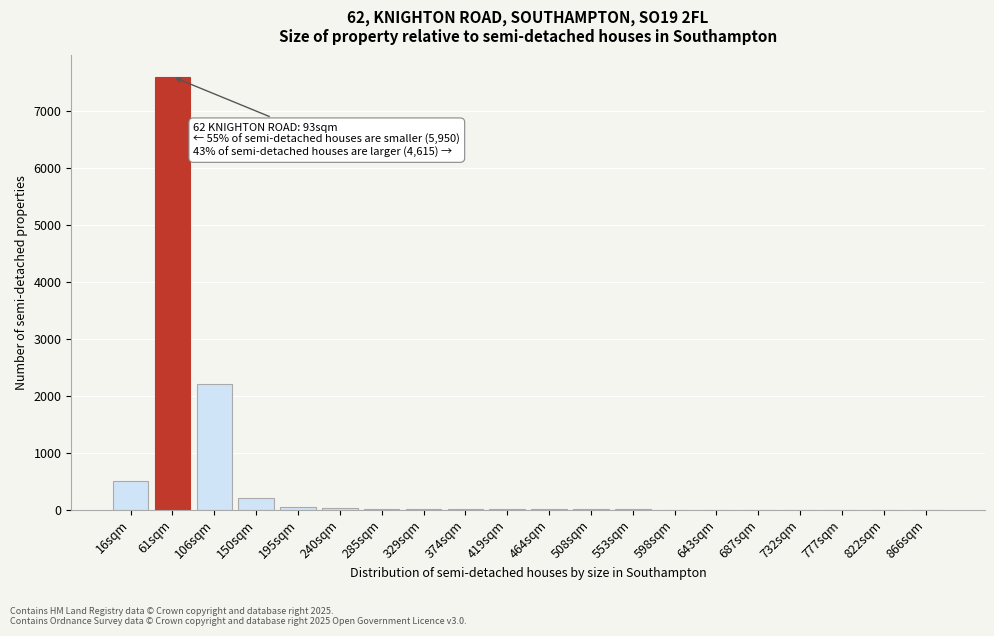

What is the greatest value displayed?

7600